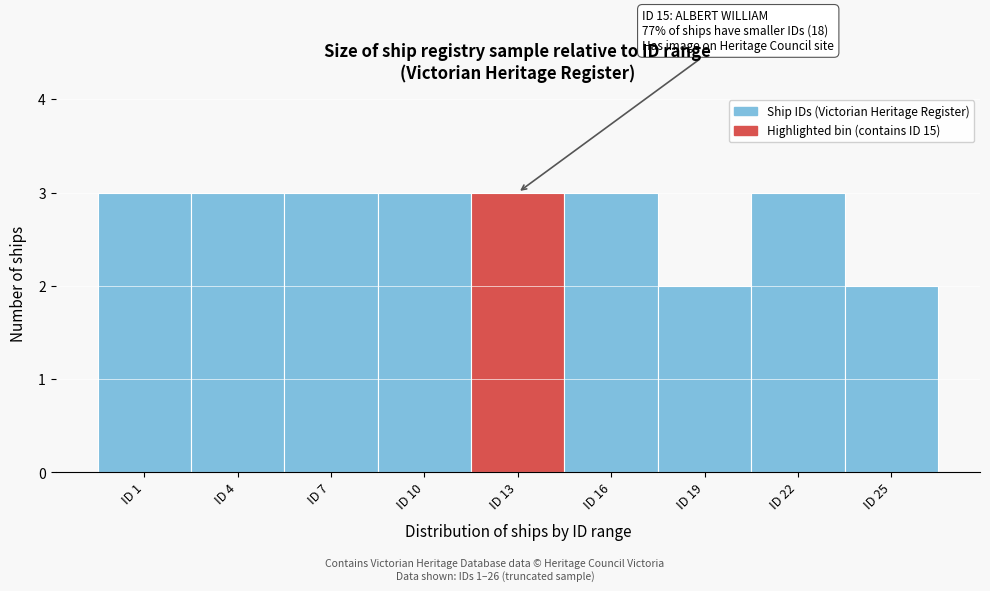

Reading left to right, extract all data points from this chart.

ID 1=3	ID 4=3	ID 7=3	ID 10=3	ID 13=3	ID 16=3	ID 19=2	ID 22=3	ID 25=2